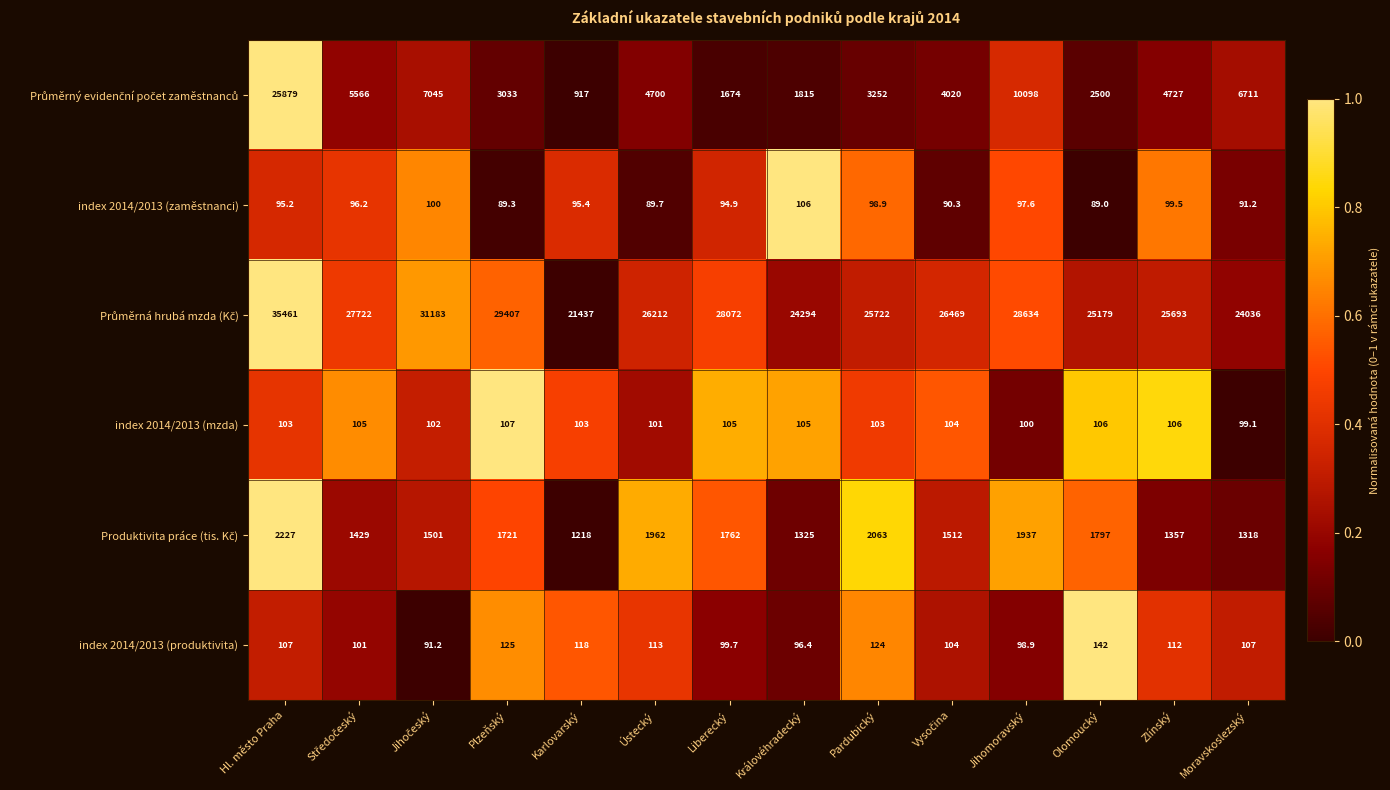

Read the index 2014/2013 (produktivita) value at Královéhradecký.

96.4